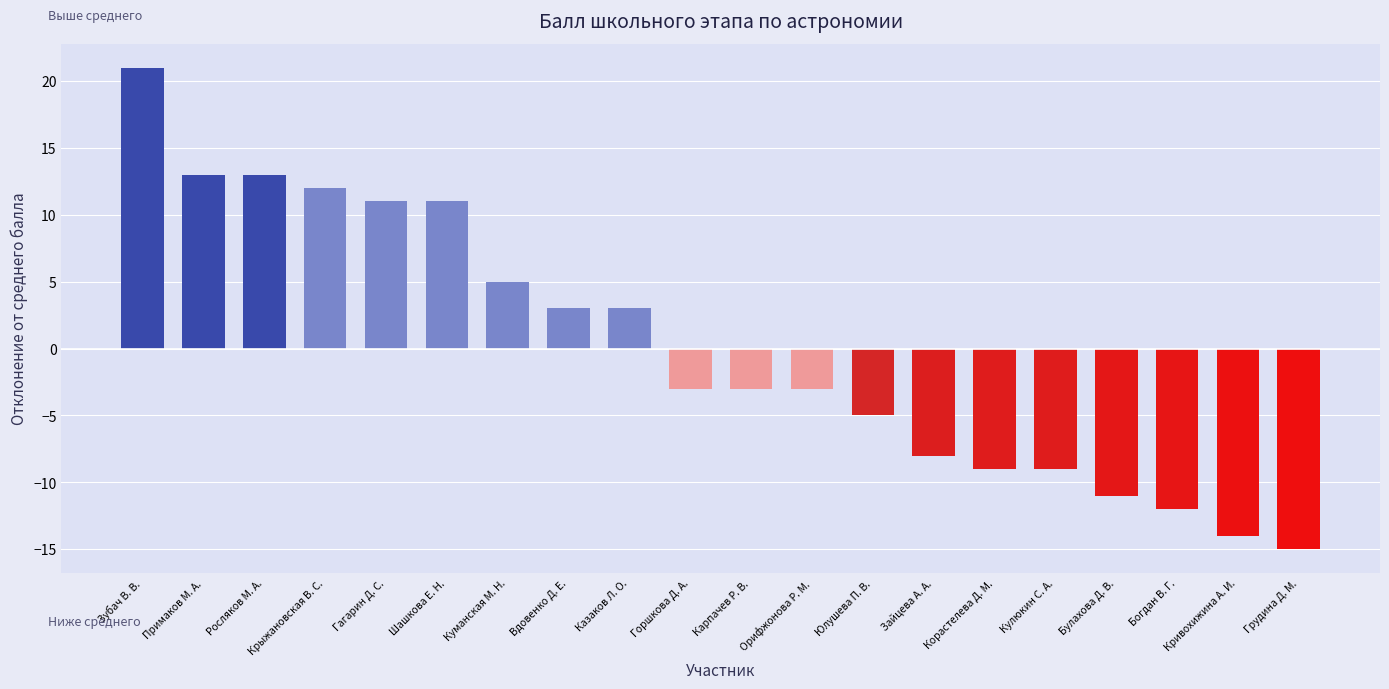

What position from the right is Гагарин Д. С.?

16